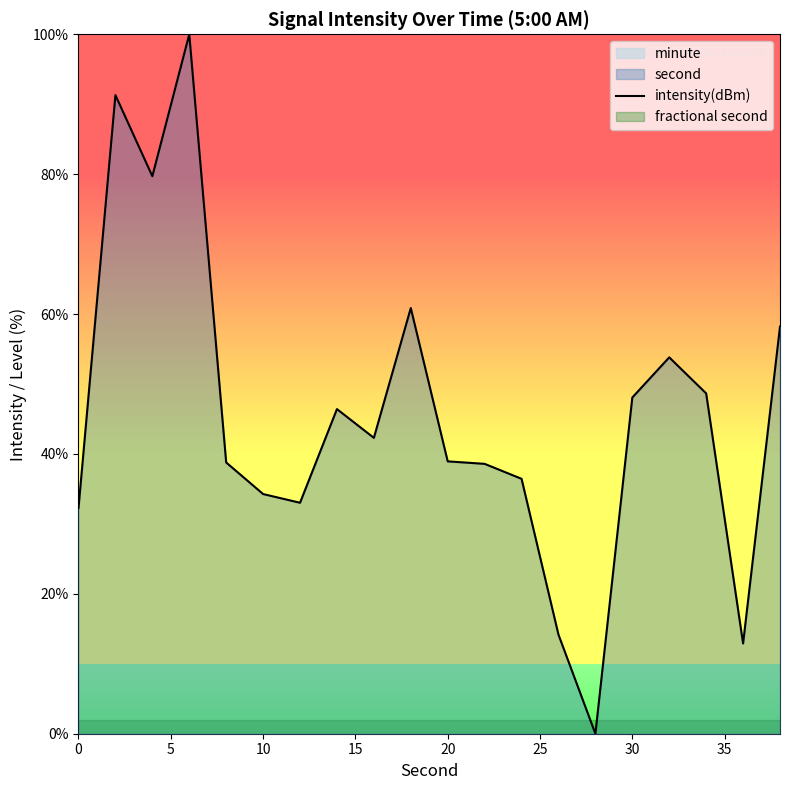

Is it true that intensity(dBm) equals 38.9 at 20?

True